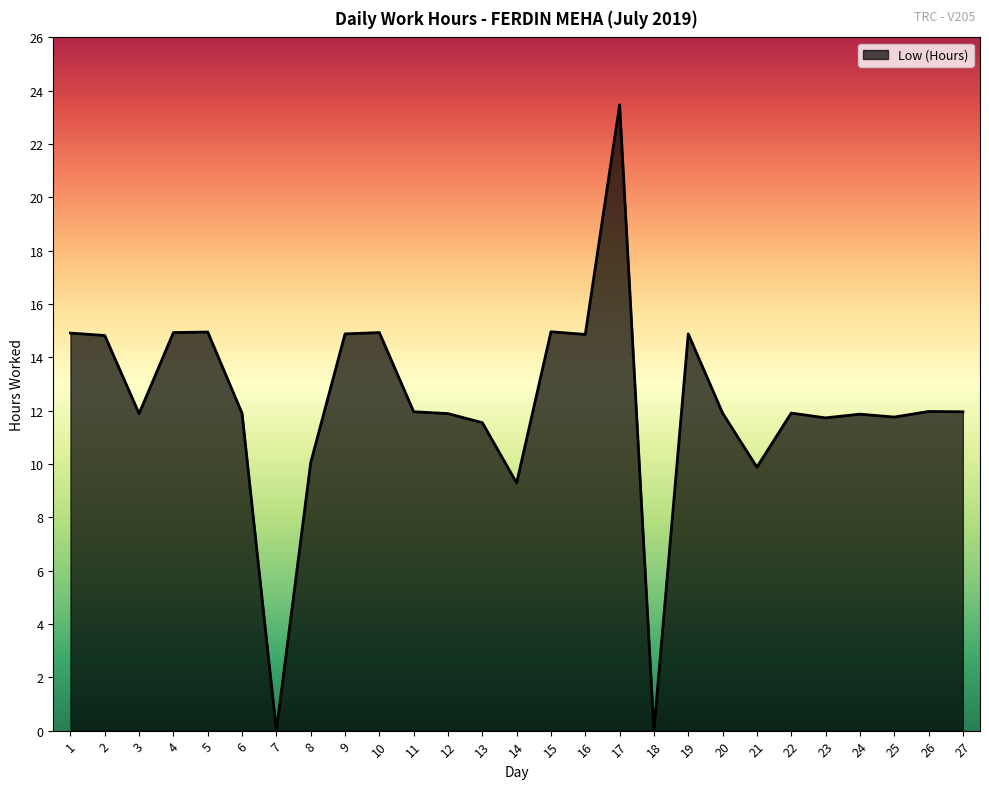

True or false: the data shows -10.8 at 18.

False